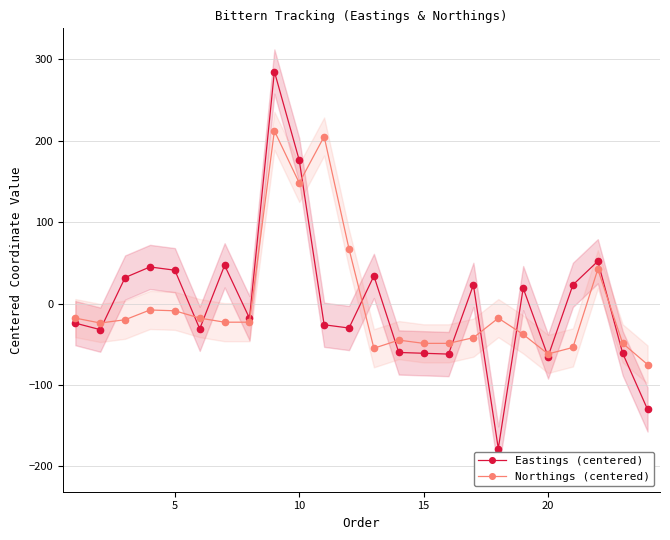

True or false: Eastings (centered) has more than 0 points higher than both neighbors.

True